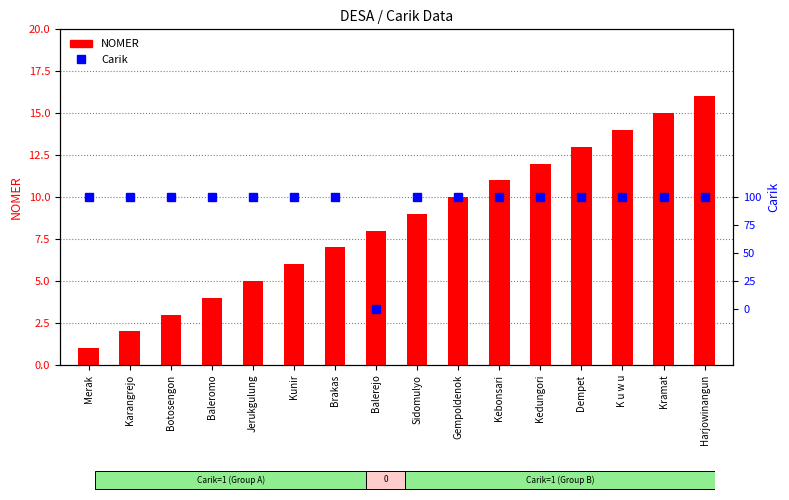

At how many categories does at least one series exceed 1?

15